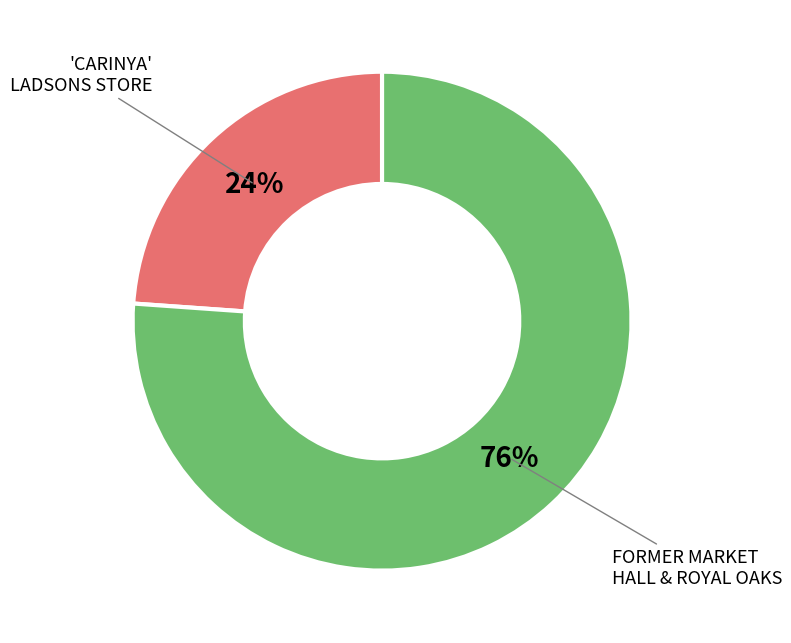

Is there a majority slice in this chart?

Yes